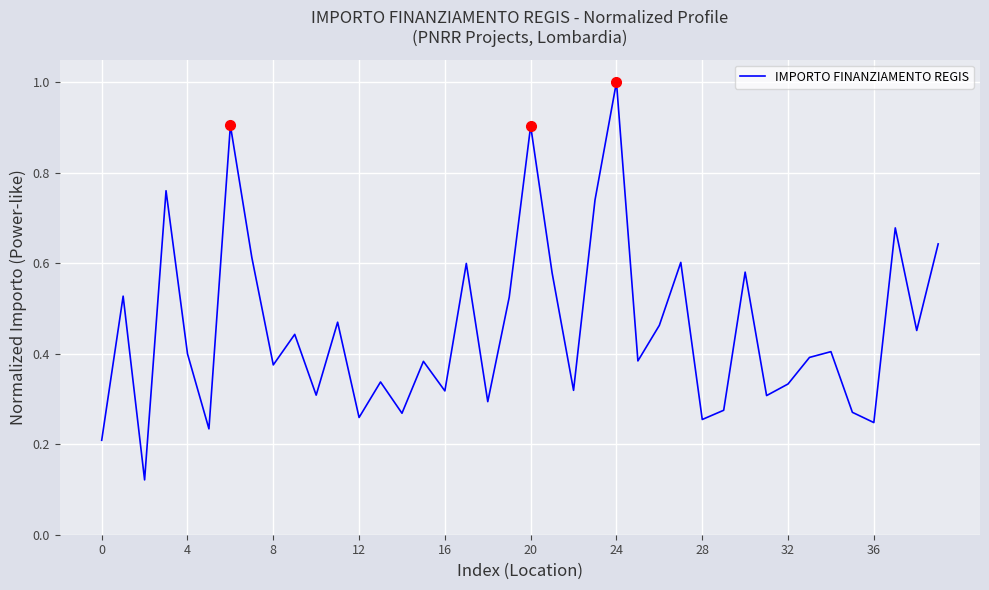

What is the greatest value displayed?

1.0